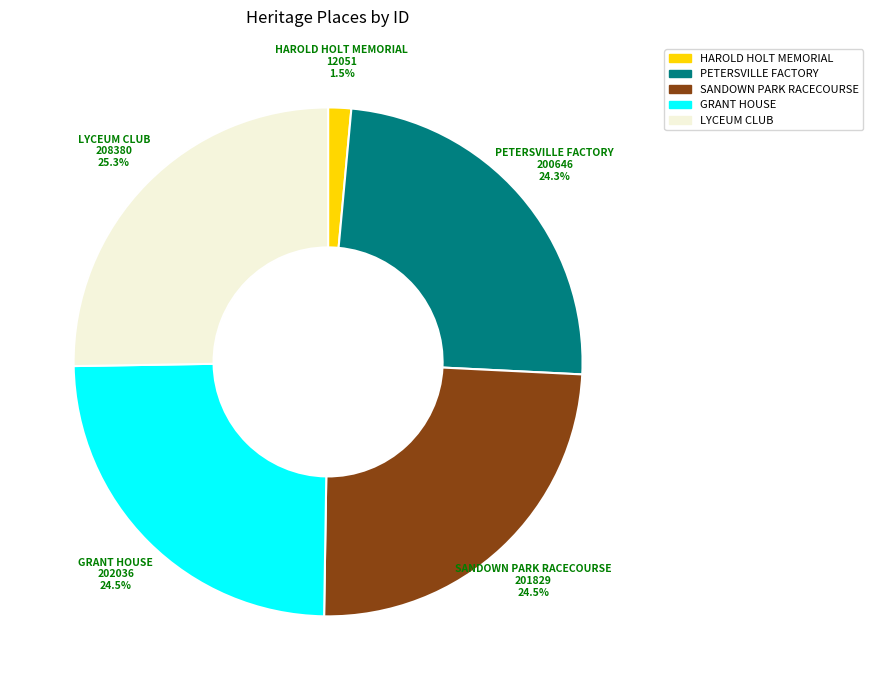

Is there a majority slice in this chart?

No